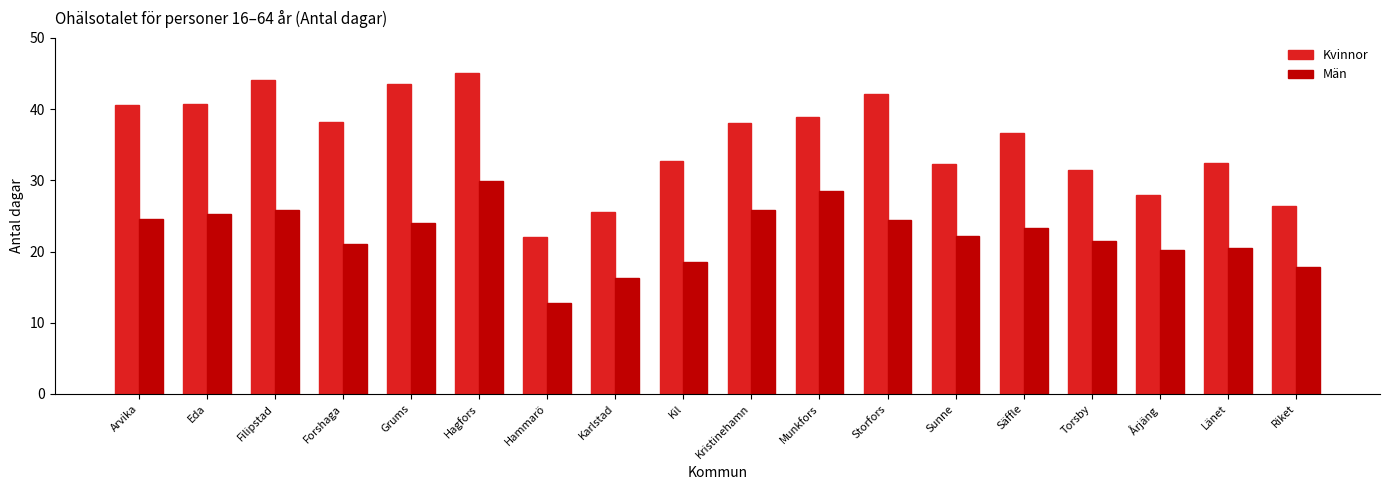

What is the difference between the Män values at Sunne and Filipstad?

3.7